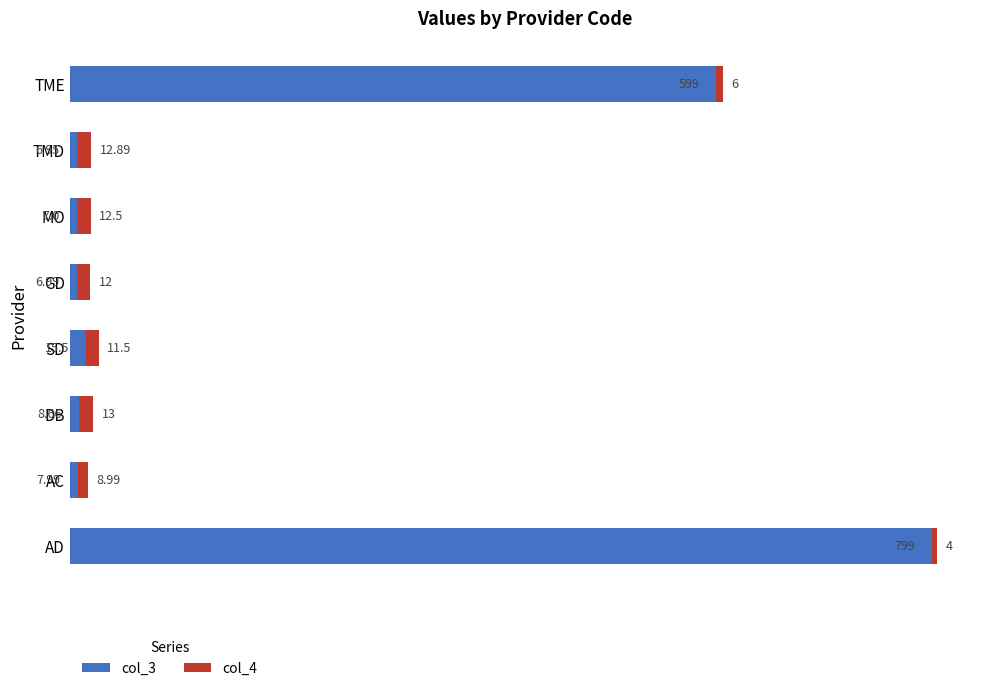

Which category has the lowest value in the col_3 series?

TMD